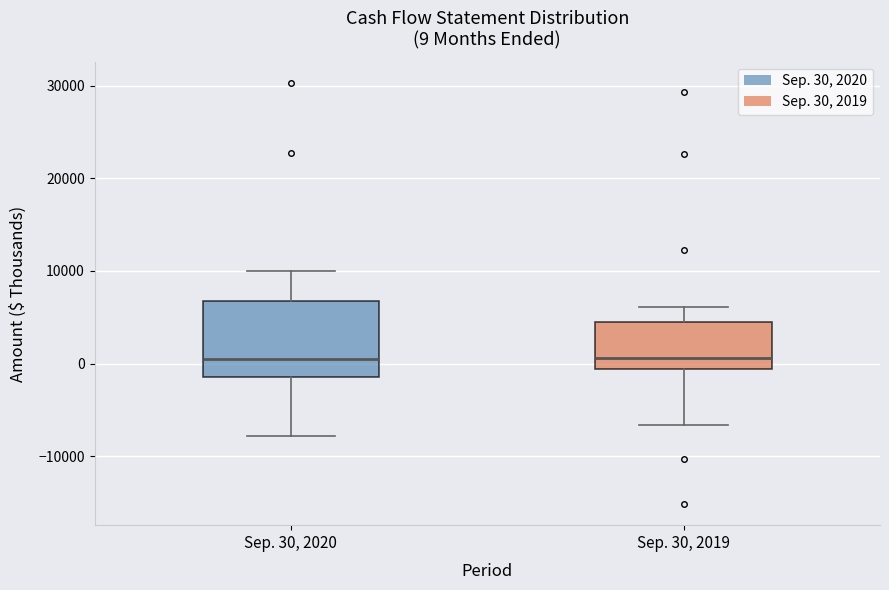

Comparing the boxes themselves (not the whiskers), which one is the tallest?

Sep. 30, 2020